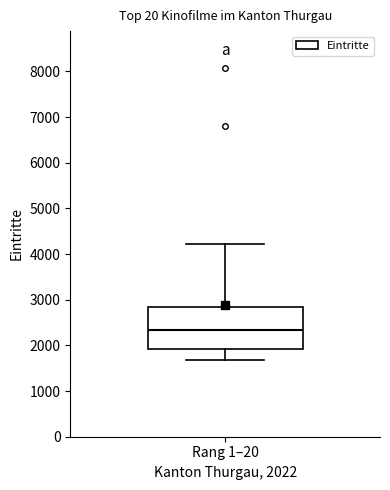

Where does the median line of the box for Rang 1–20 sit on the y-axis? The values are not printed on the chart, so give them approximately, as read against the axis.

2300